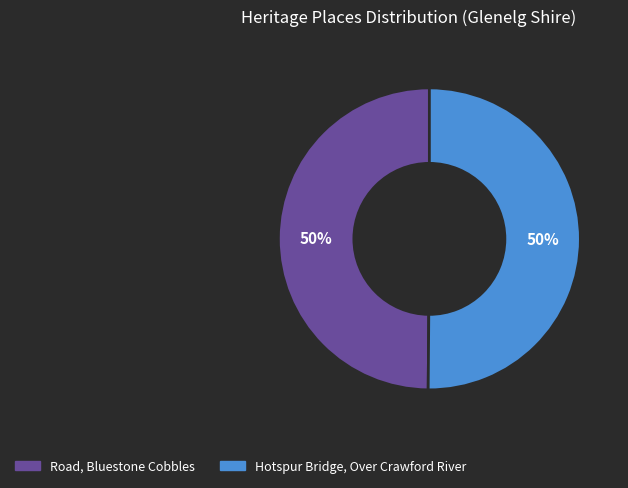

Approximately how many times larger is the value at Road, Bluestone Cobbles compared to Hotspur Bridge, Over Crawford River?

1.0